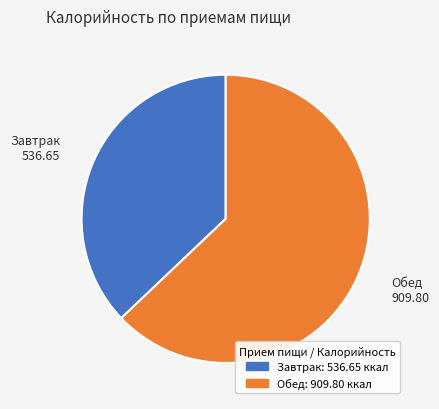

Which slice is the smallest?

Завтрак